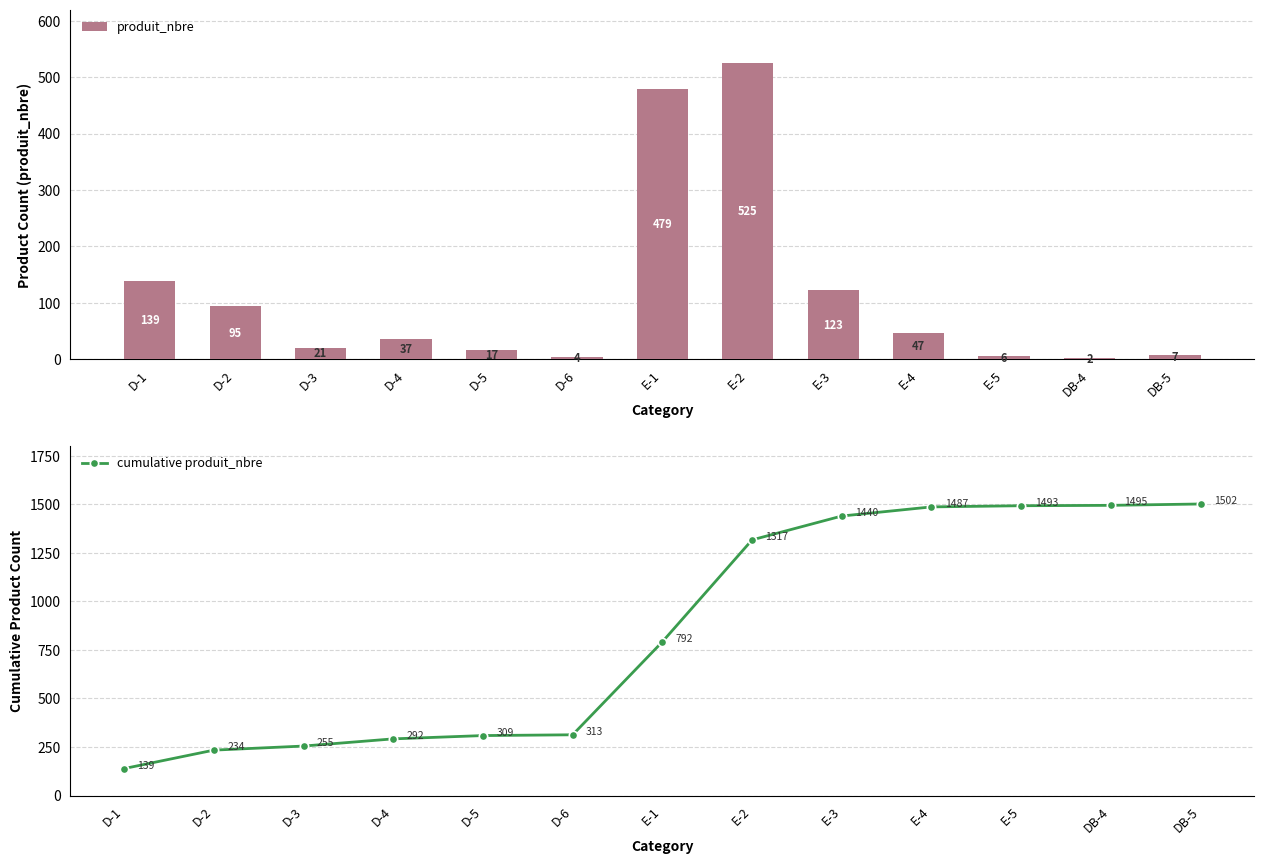

Which series has the widest spread of values?

cumulative produit_nbre